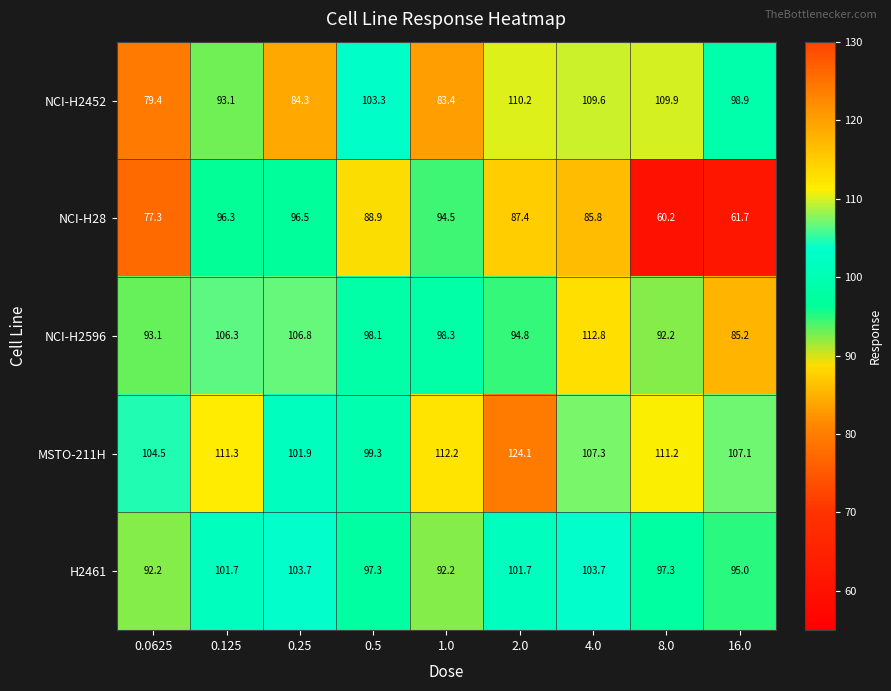

What is the difference between the NCI-H2596 values at 4.0 and 0.5?

14.7